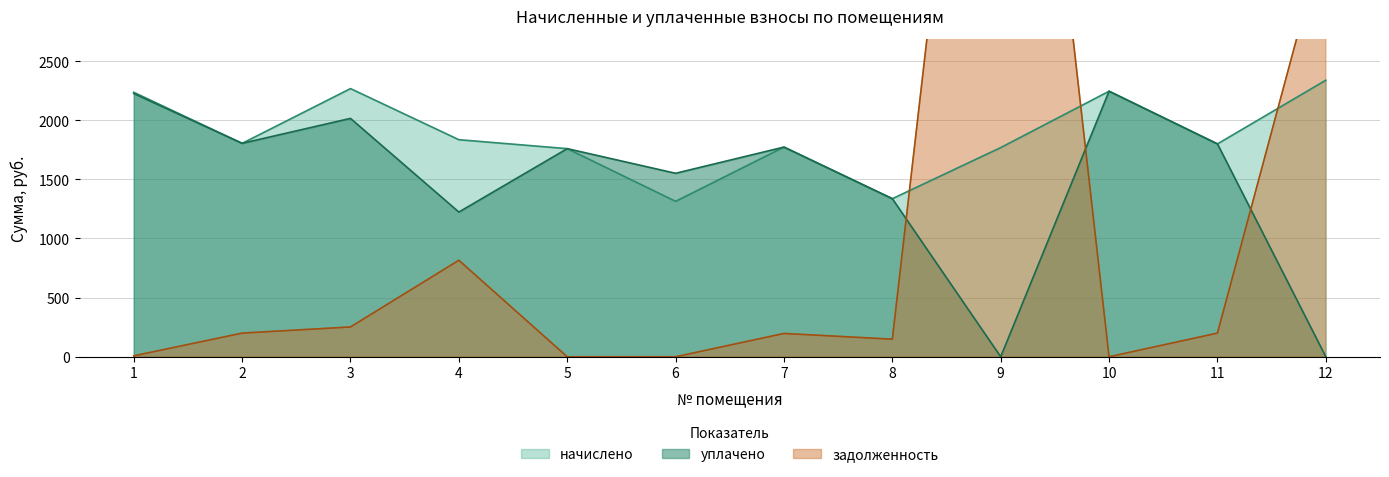

What is the total value across all series at 2?

3809.1